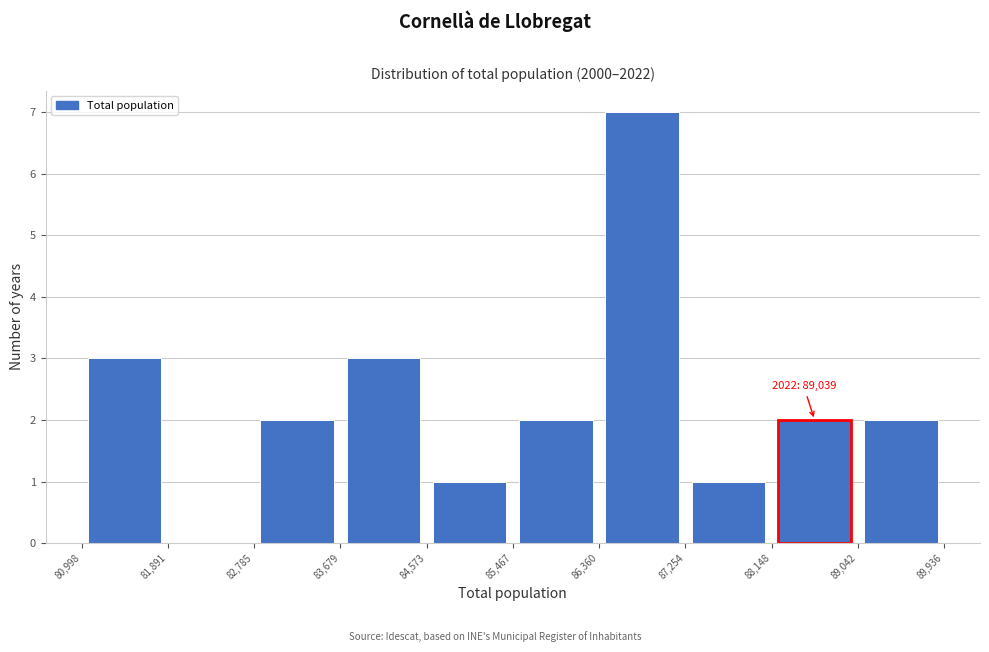

Which range on the x-axis has the tallest bar?

86,360 to 87,254